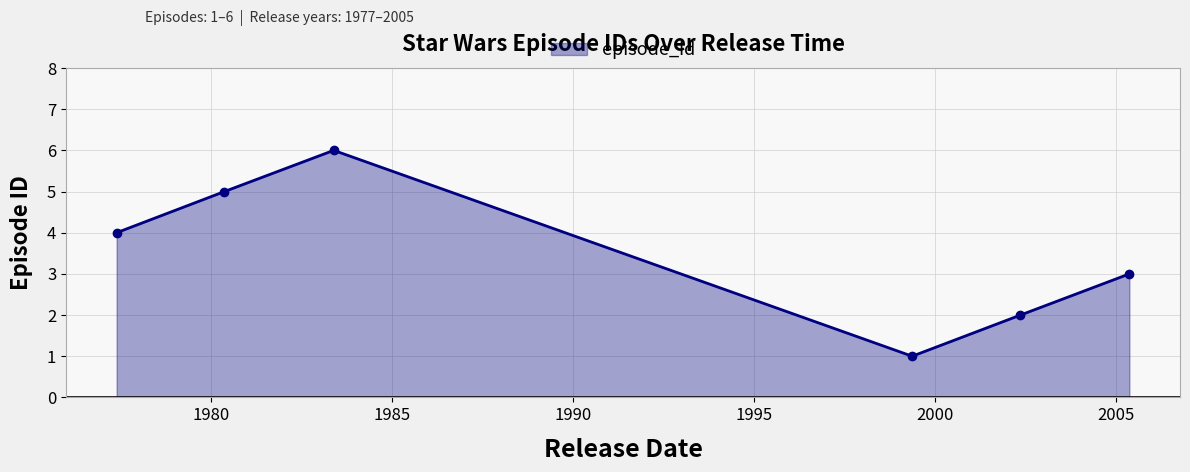

True or false: the data has more than 0 interior local peaks.

True